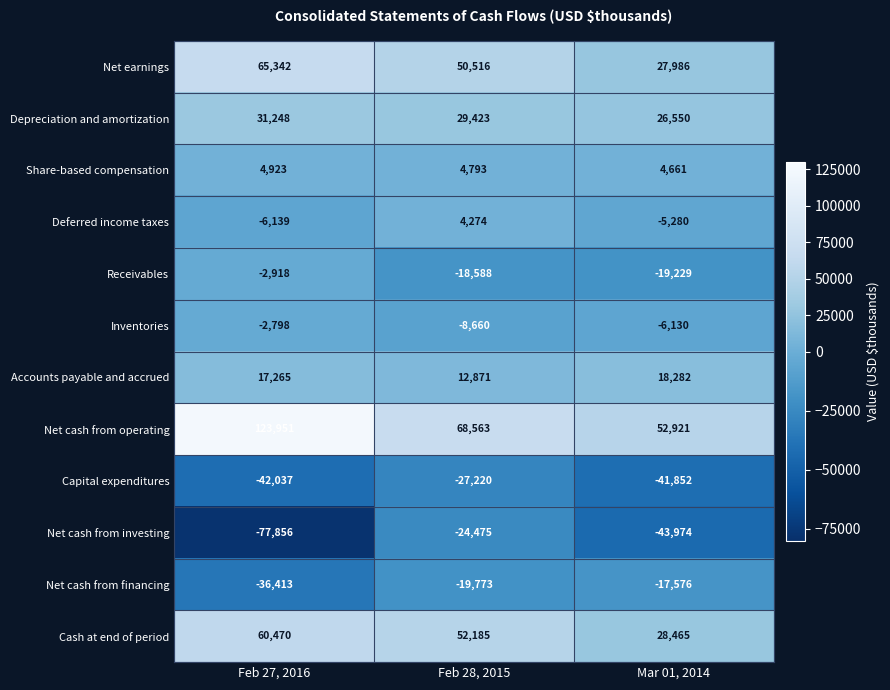

Count the Net cash from operating values in the range 52921 to 123951.

3